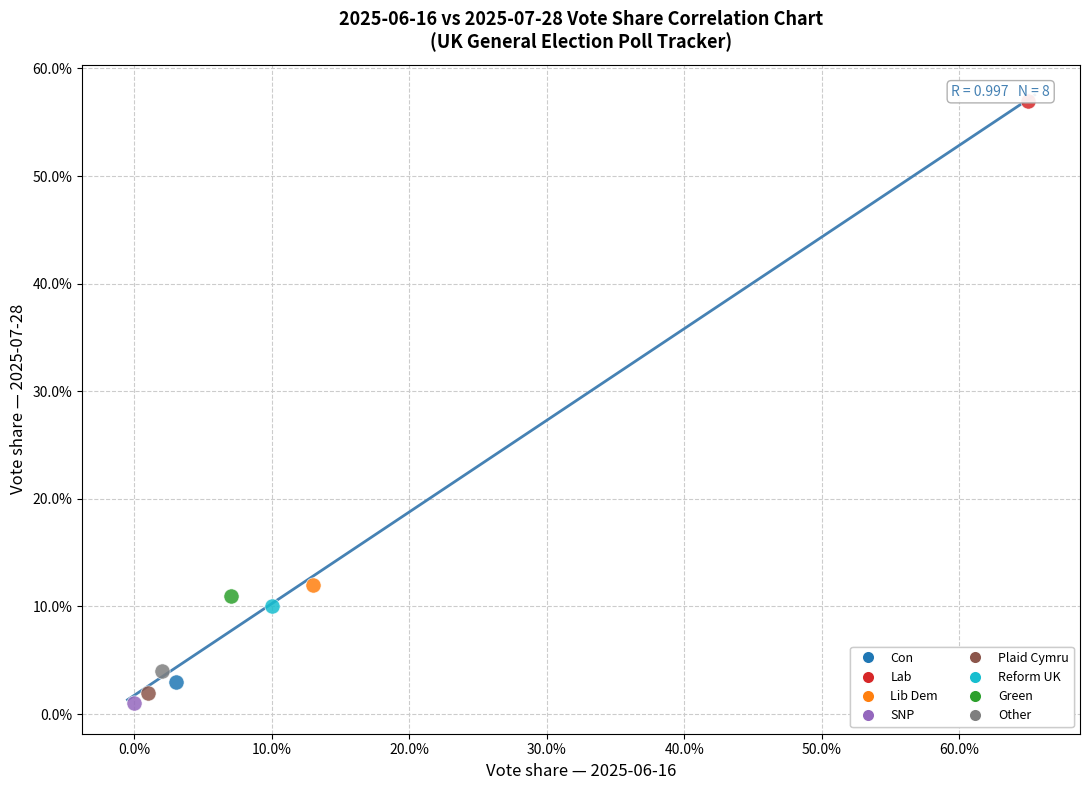

Which series contains the highest Y value?

Lab